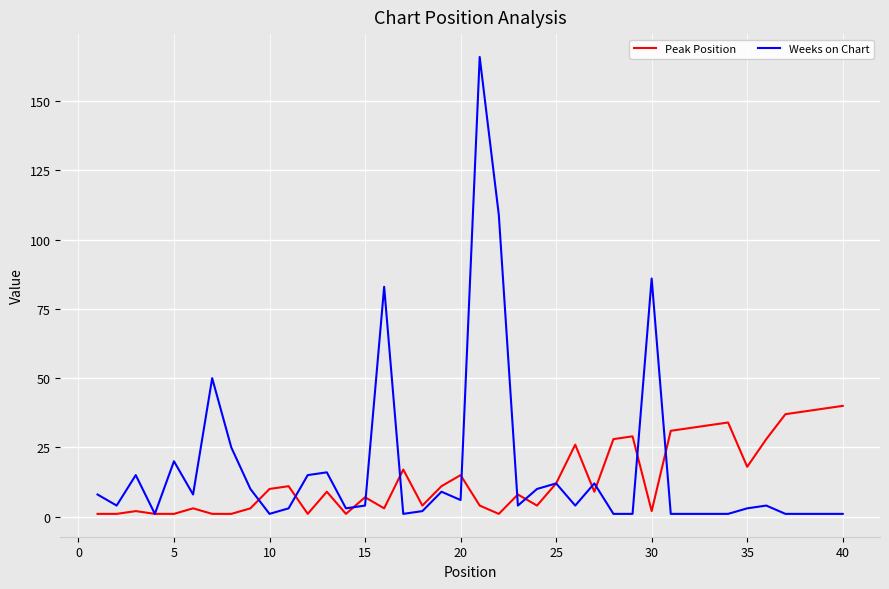

What is the highest value of the Peak Position series?

40